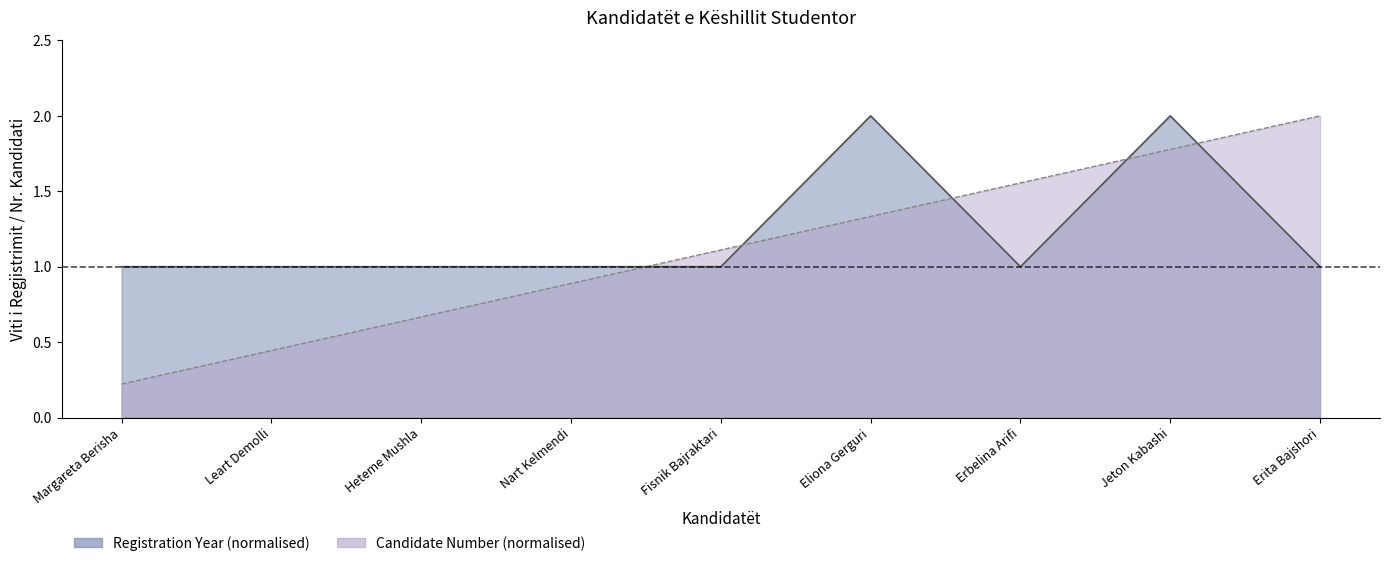

Which series ends up on top after the final intersection of Candidate Number and Registration Year?

Candidate Number